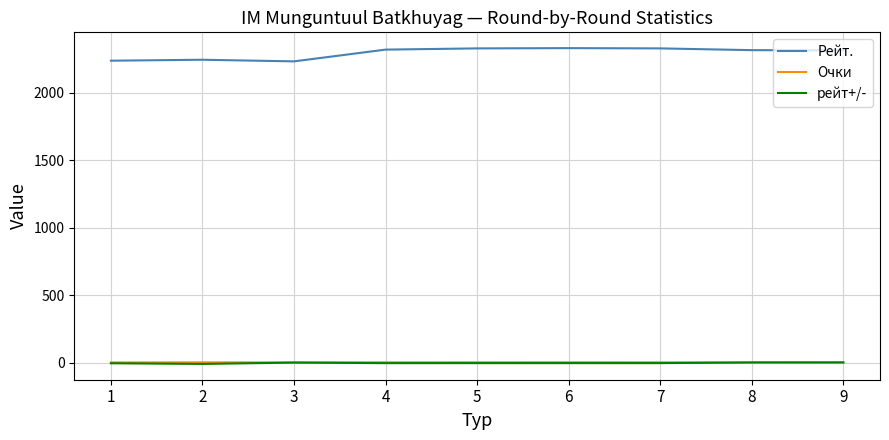

How many lines are shown in the chart?

3